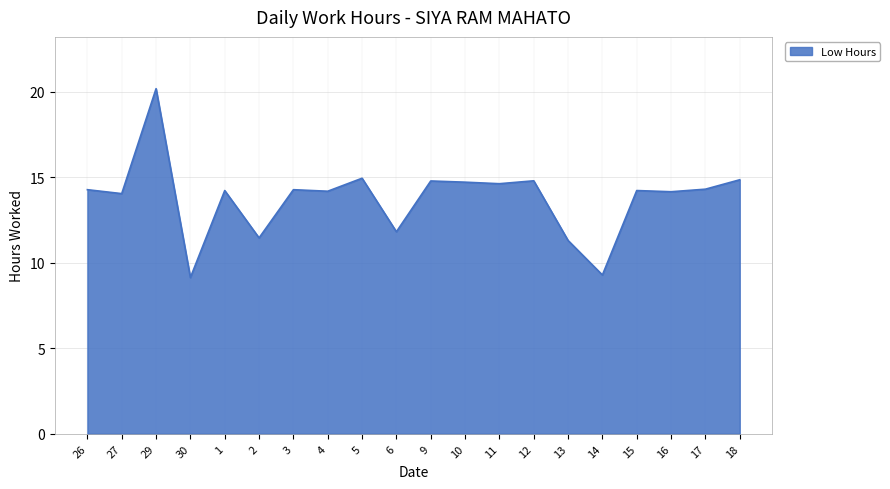

At which label does the data first exceed 14?

26